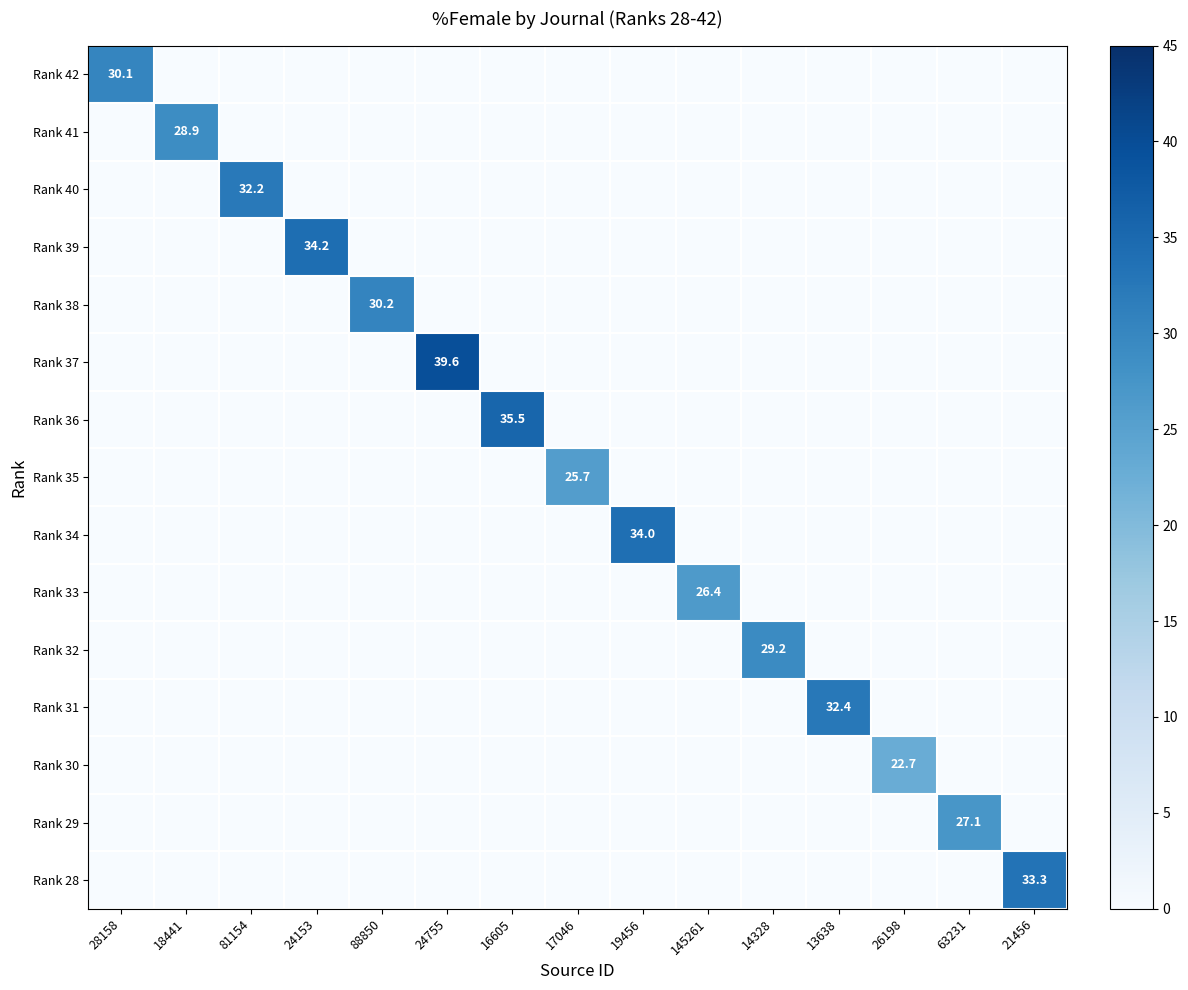

What is the maximum value shown in the chart?

39.6